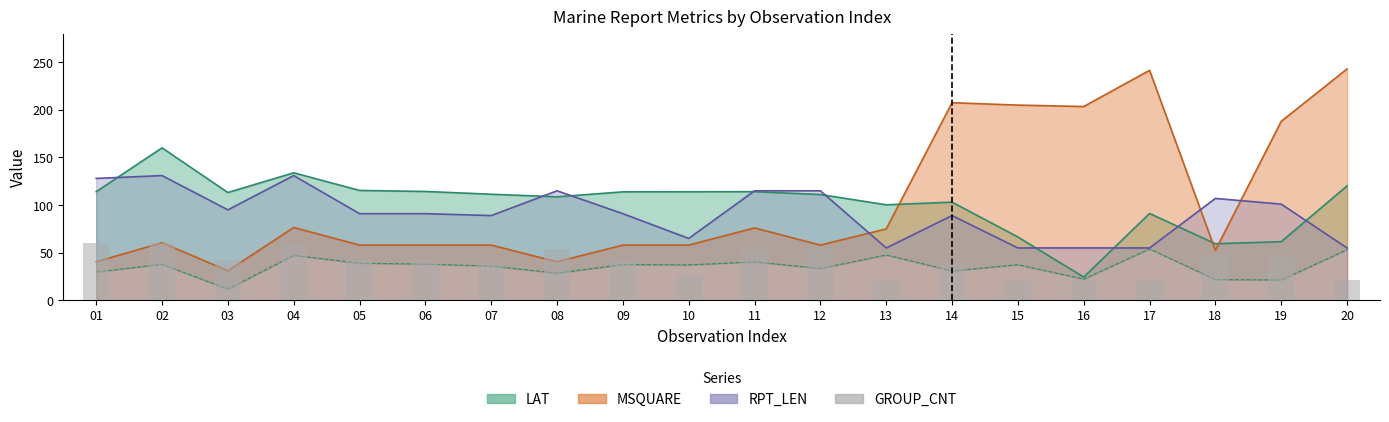

Where is the data nearest to the value 40?

07